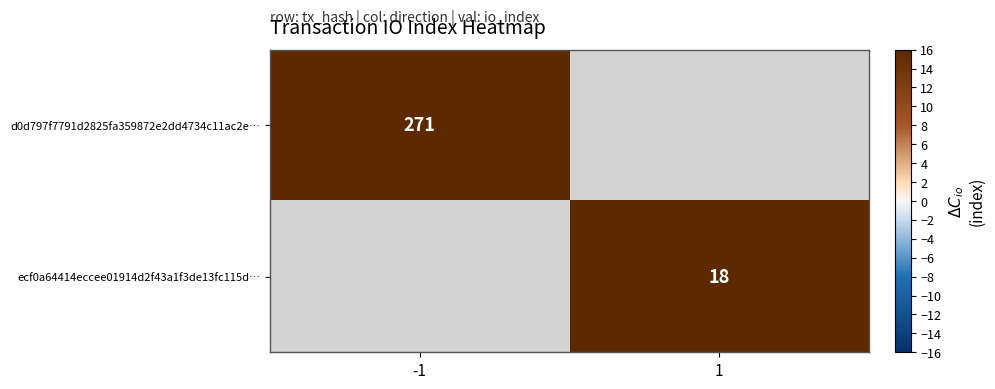

The value of ecf0a64414eccee01914d2f43a1f3de13fc115d… at 1 is 30.9. True or false?

False